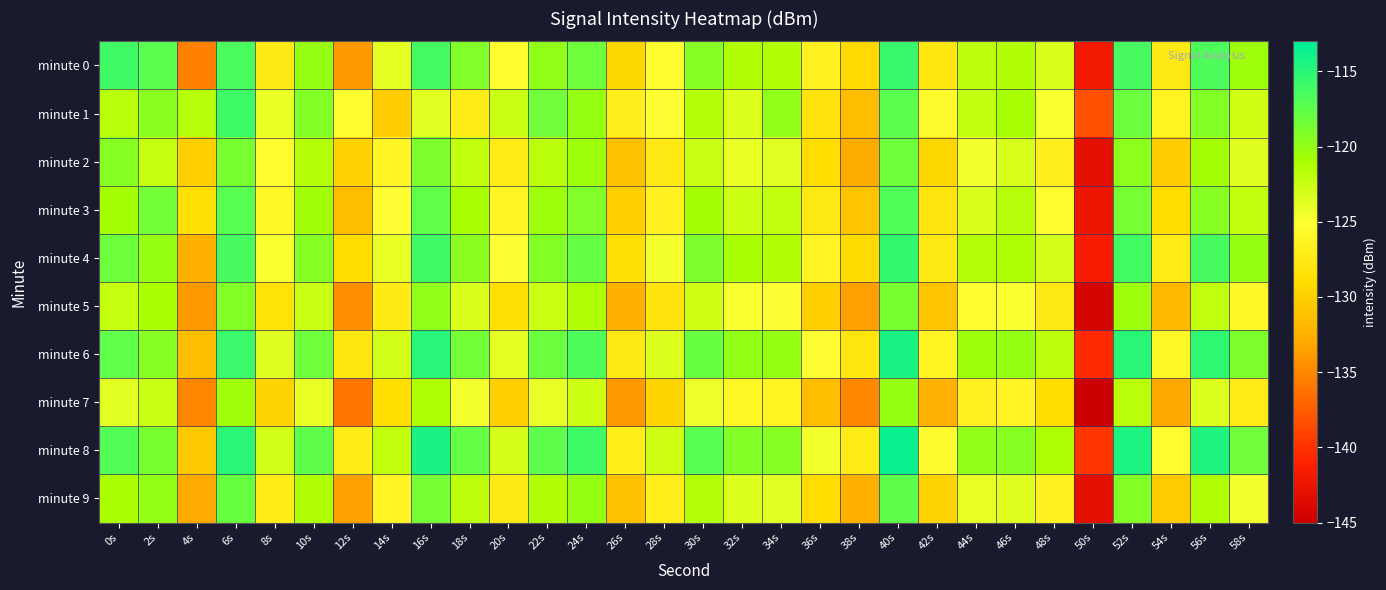

Which has a higher value, 4s or 6s?

6s